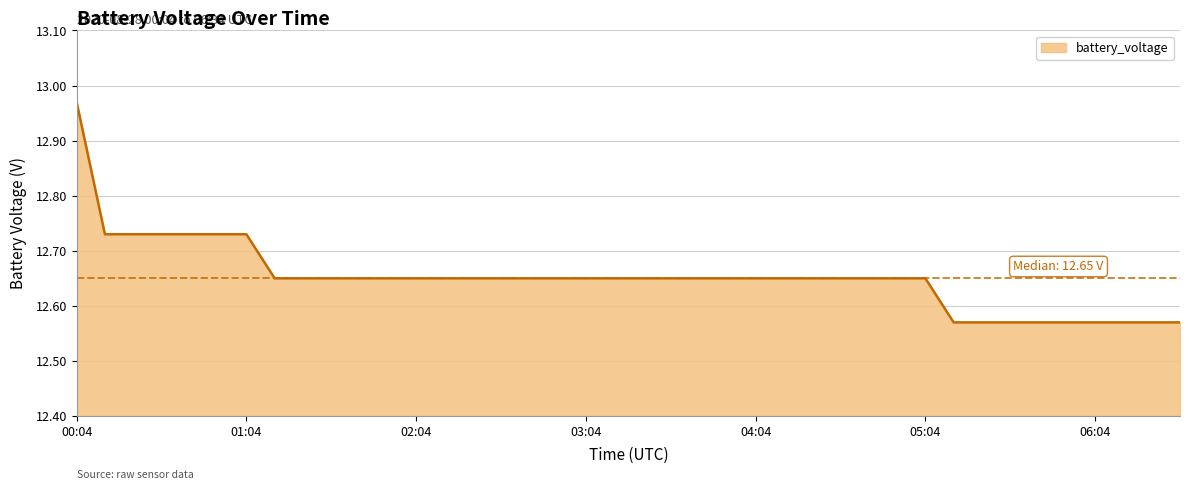

Which label corresponds to the smallest value in the chart?

05:14